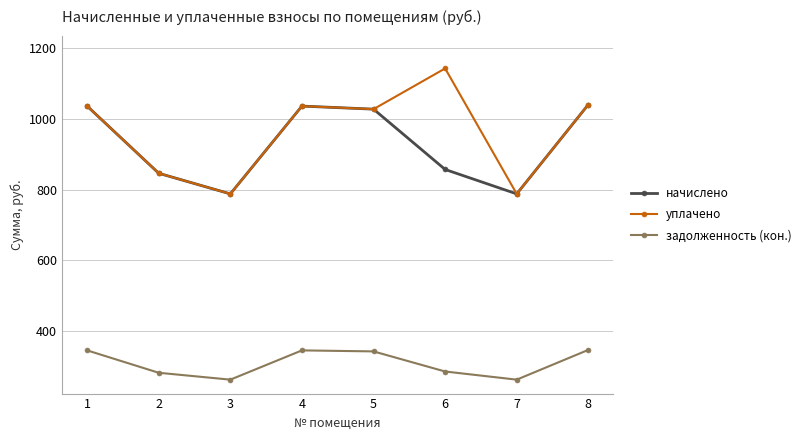

At how many categories does at least one series exceed 810?

6